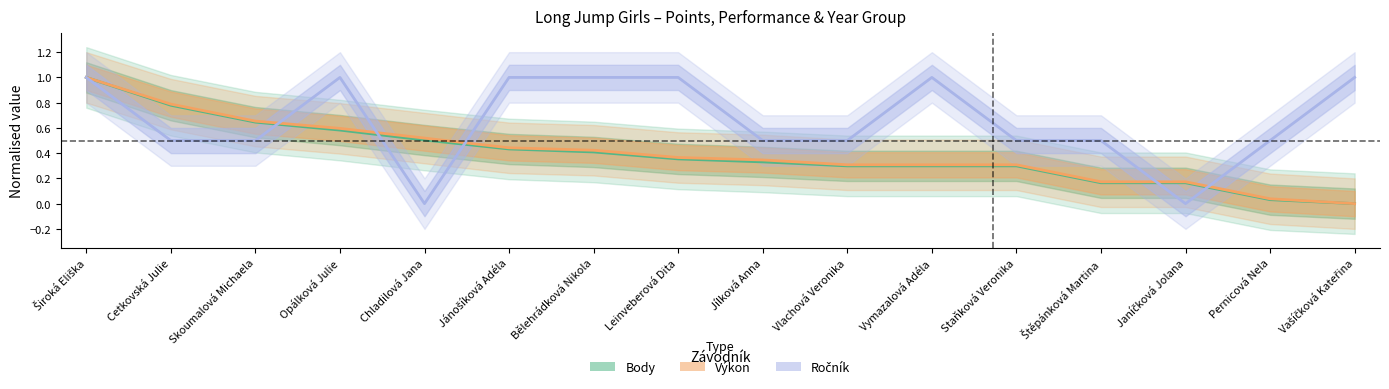

True or false: Body has a value of 0.2 at Štěpánková Martina.

True